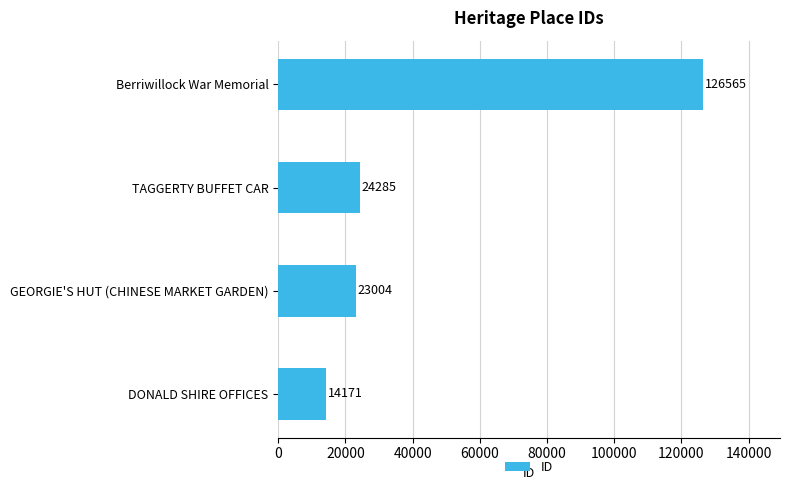

Reading bottom to top, what are all the values shown in this chart?

DONALD SHIRE OFFICES=14171	GEORGIE'S HUT (CHINESE MARKET GARDEN)=23004	TAGGERTY BUFFET CAR=24285	Berriwillock War Memorial=126565